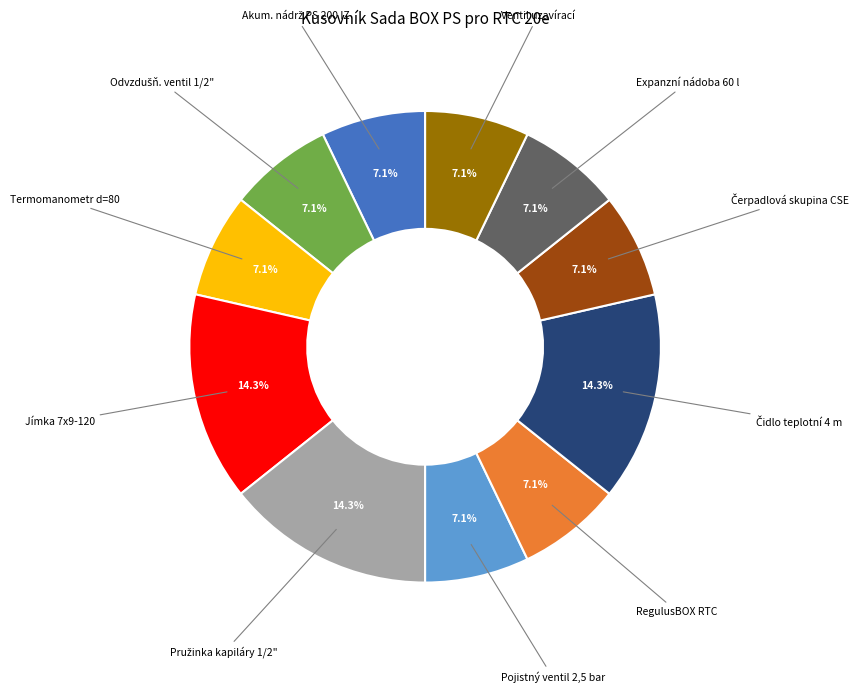

Does any single category account for the majority?

No